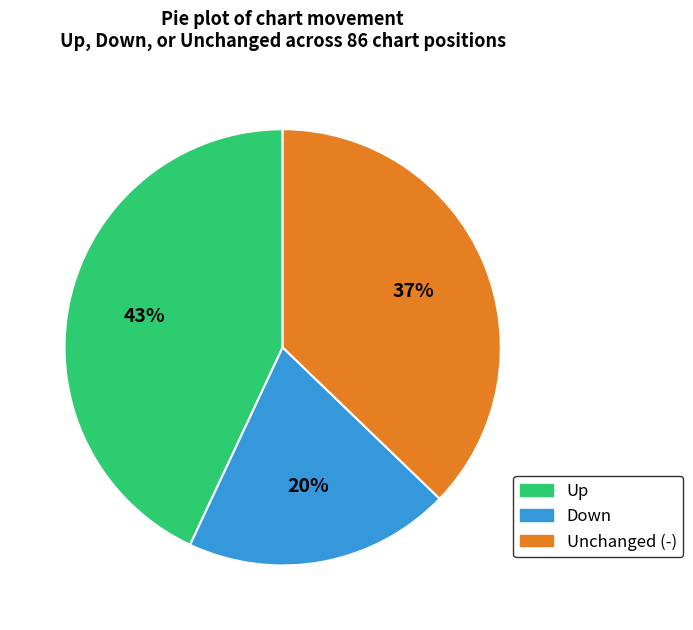

Is there a majority slice in this chart?

No